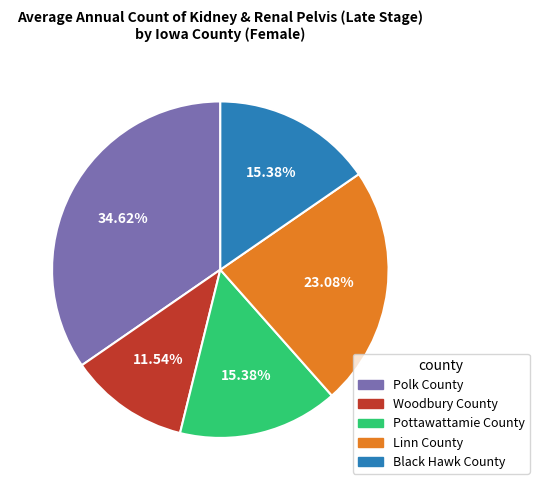

Is there any slice that represents more than half of the pie?

No